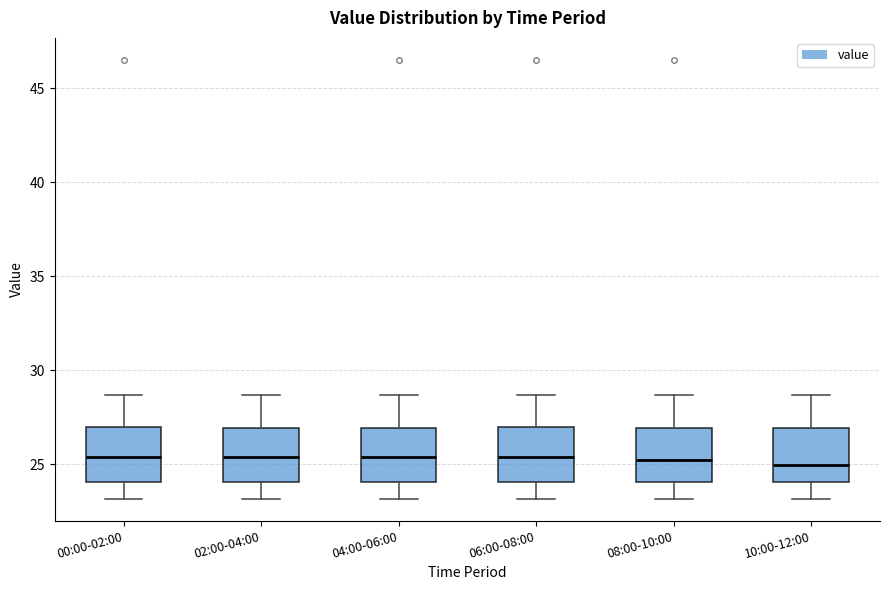

Reading left to right, transcribe this box plot: for each box, give where its median line is, the range the box spans, and where its two whiskers end, as read against the y-axis. The values are not printed on the chart, so give them approximately, as read against the axis.

00:00-02:00: median 25.5, box 24.0 to 27.0, whiskers 23.0 to 28.5
02:00-04:00: median 25.5, box 24.0 to 27.0, whiskers 23.0 to 28.5
04:00-06:00: median 25.5, box 24.0 to 27.0, whiskers 23.0 to 28.5
06:00-08:00: median 25.5, box 24.0 to 27.0, whiskers 23.0 to 28.5
08:00-10:00: median 25.5, box 24.0 to 27.0, whiskers 23.0 to 28.5
10:00-12:00: median 25.0, box 24.0 to 27.0, whiskers 23.0 to 28.5